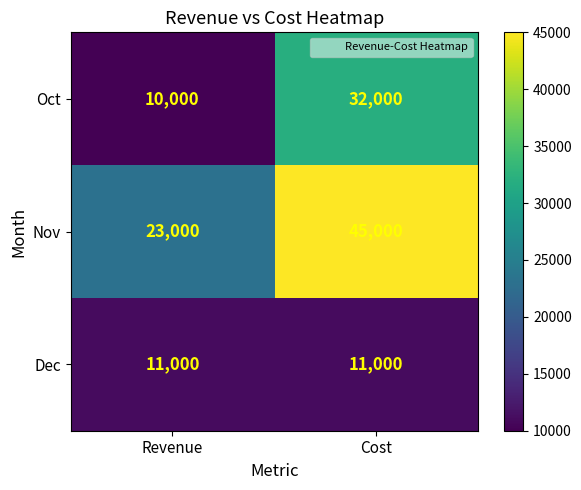

What is the difference between the highest and lowest values at Revenue?

13000